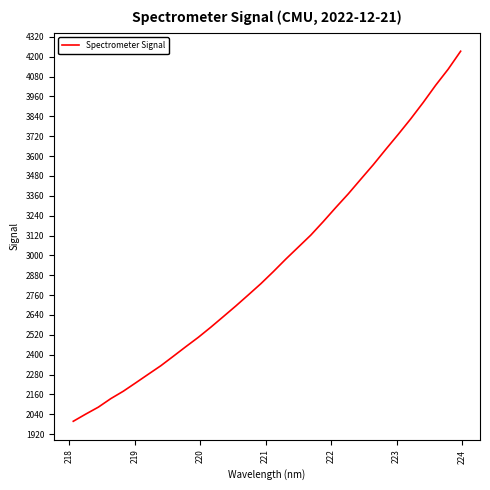

What is the minimum value shown in the chart?

1997.6